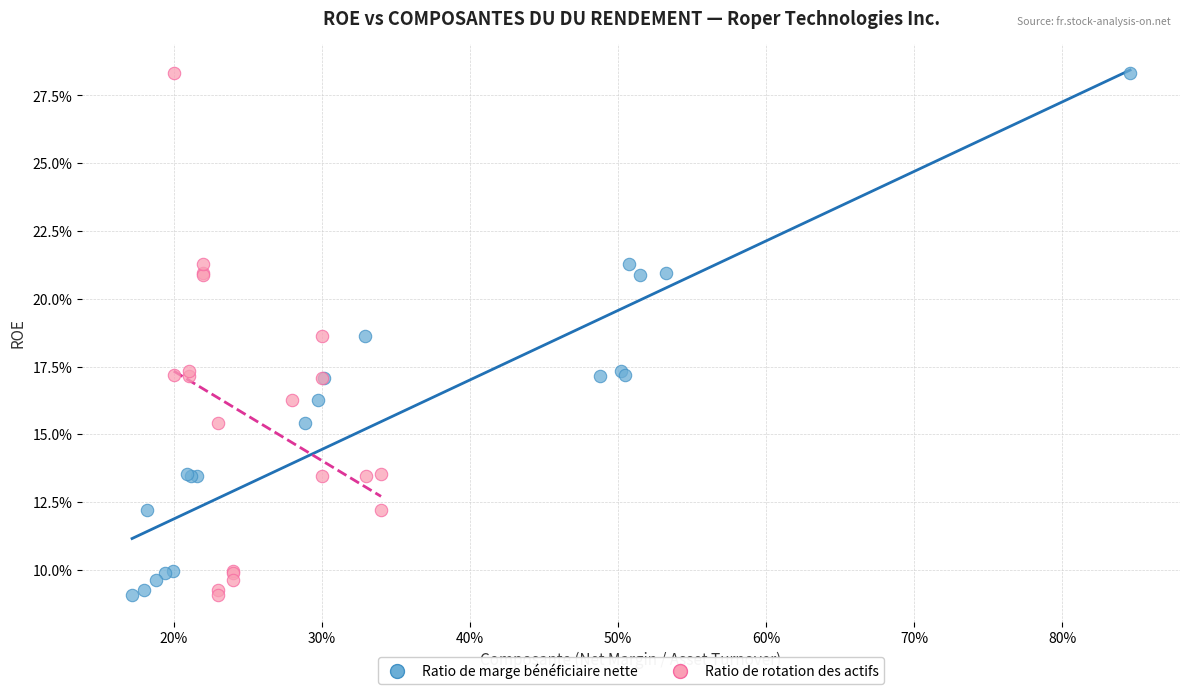

What are all the series names shown in the legend?

Ratio de marge bénéficiaire nette, Ratio de rotation des actifs